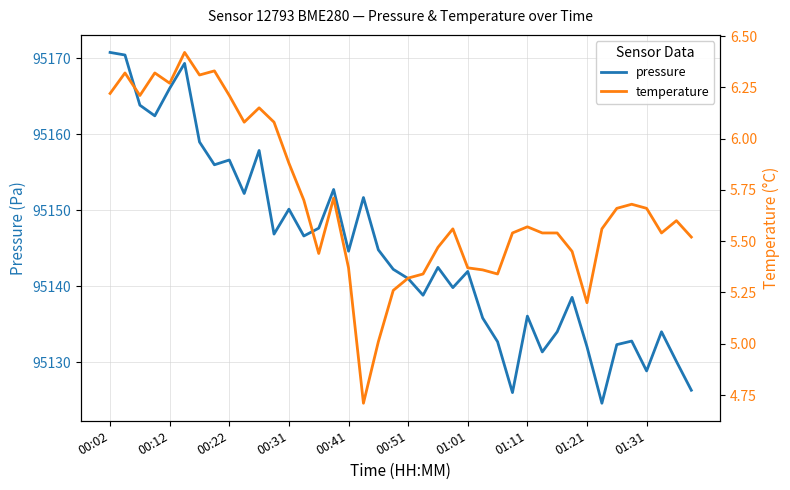

At 00:02, list the series in order from largest to smallest.

pressure, temperature